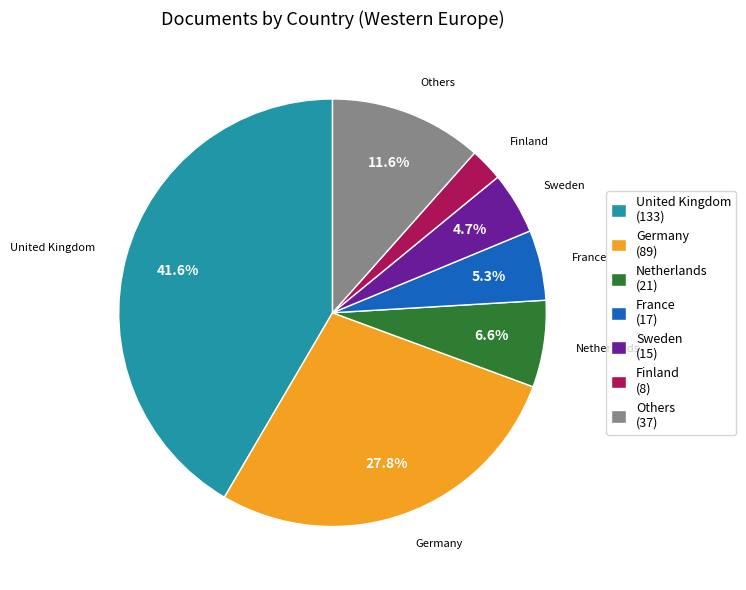

Is the sum of Others (37) and United Kingdom (133) greater than half?

Yes